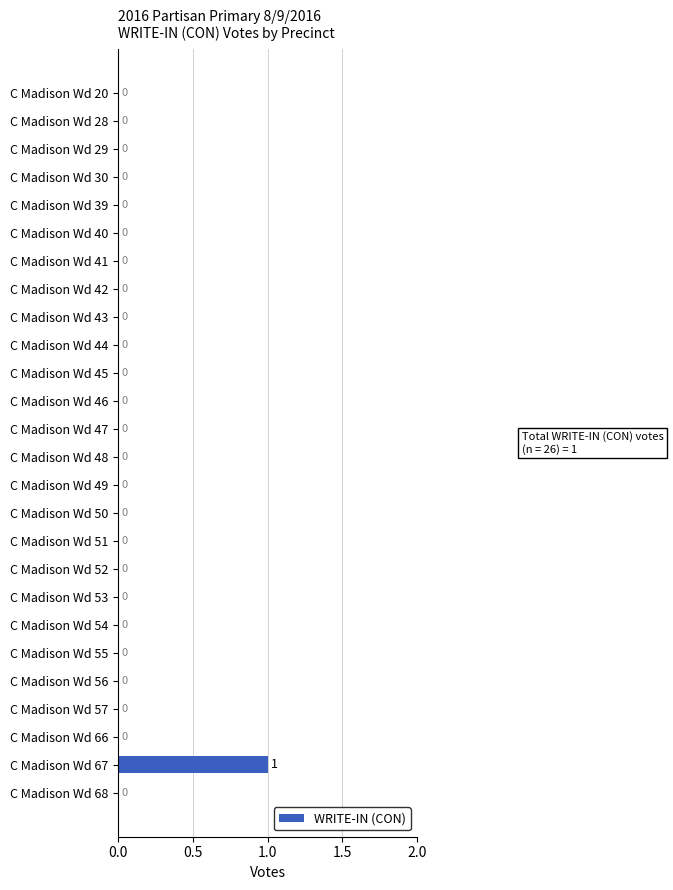

True or false: the data shows 0 at C Madison Wd 53.

True